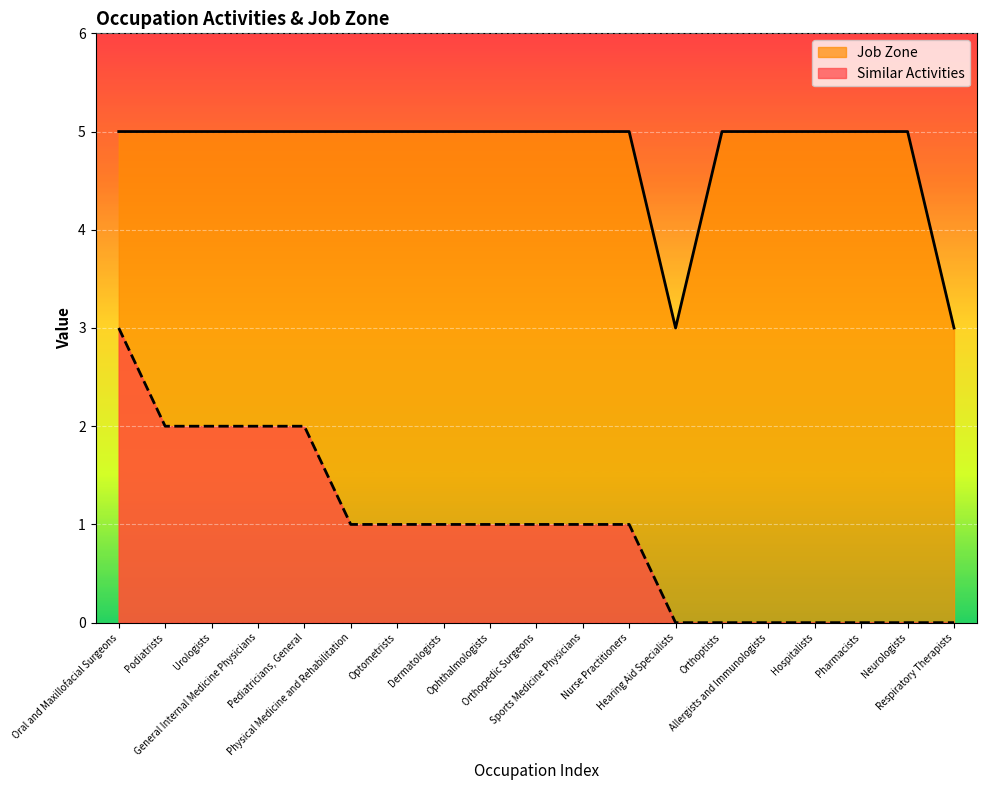

Which series has the widest spread of values?

Similar Activities